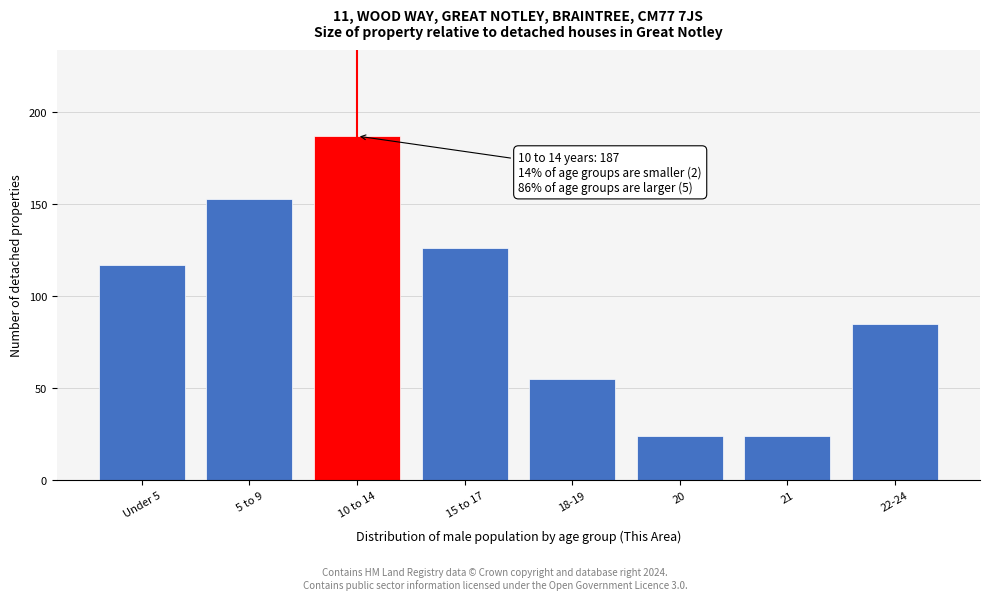

Reading left to right, extract all data points from this chart.

117	153	187	126	55	24	24	85